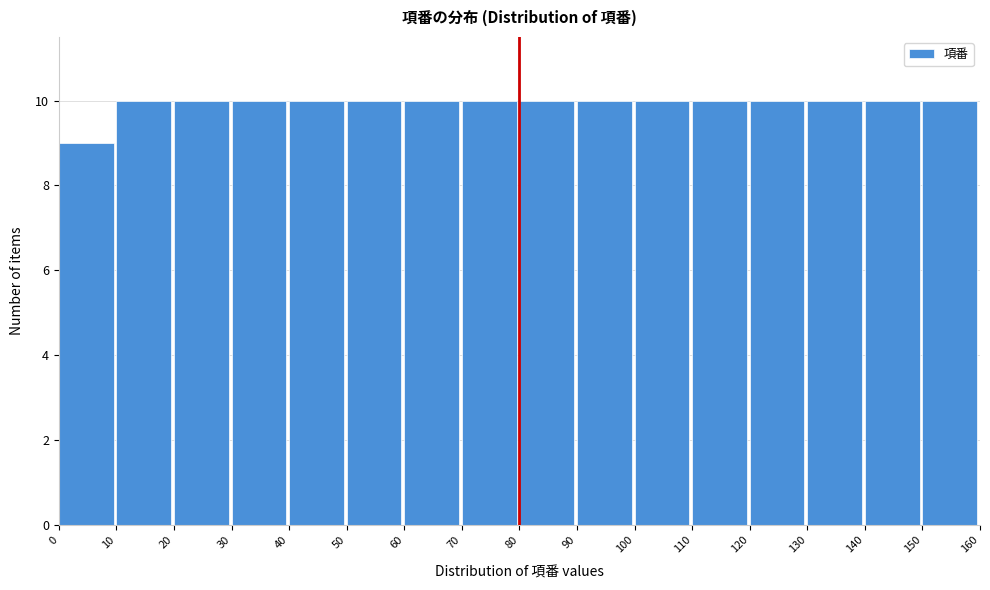

Reading left to right, transcribe this chart: for each bar, give the range it covers on the x-axis and its height. The values are not printed on the chart, so give them approximately, as read against the axis.

0 to 10: 9
10 to 20: 10
20 to 30: 10
30 to 40: 10
40 to 50: 10
50 to 60: 10
60 to 70: 10
70 to 80: 10
80 to 90: 10
90 to 100: 10
100 to 110: 10
110 to 120: 10
120 to 130: 10
130 to 140: 10
140 to 150: 10
150 to 160: 10